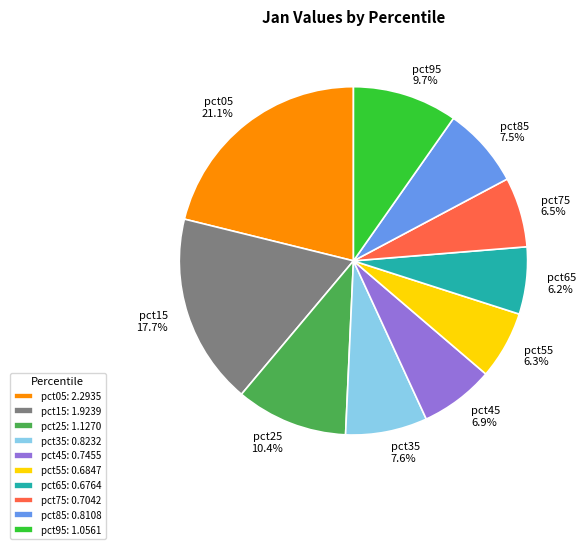

Combined, do pct55 and pct05 account for over 50%?

No